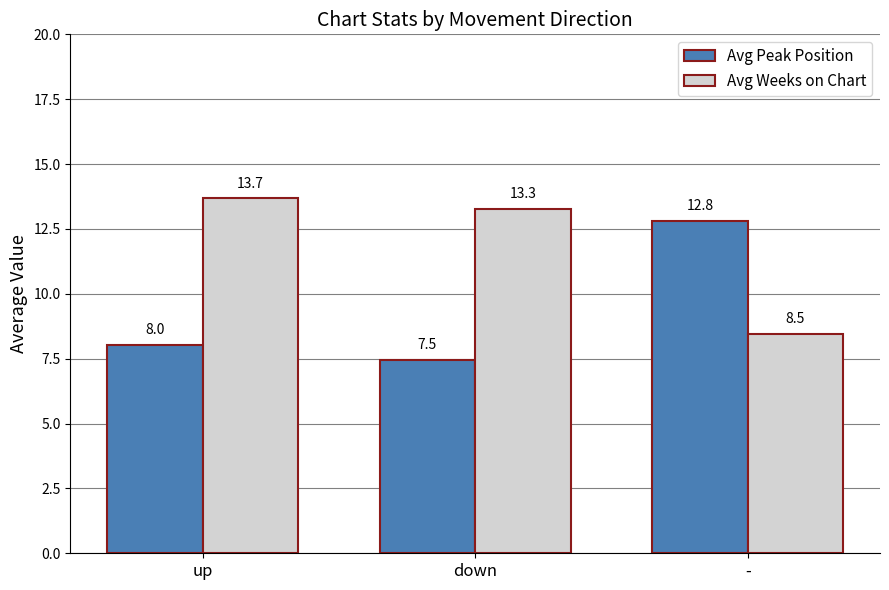

At how many categories does at least one series exceed 8?

3